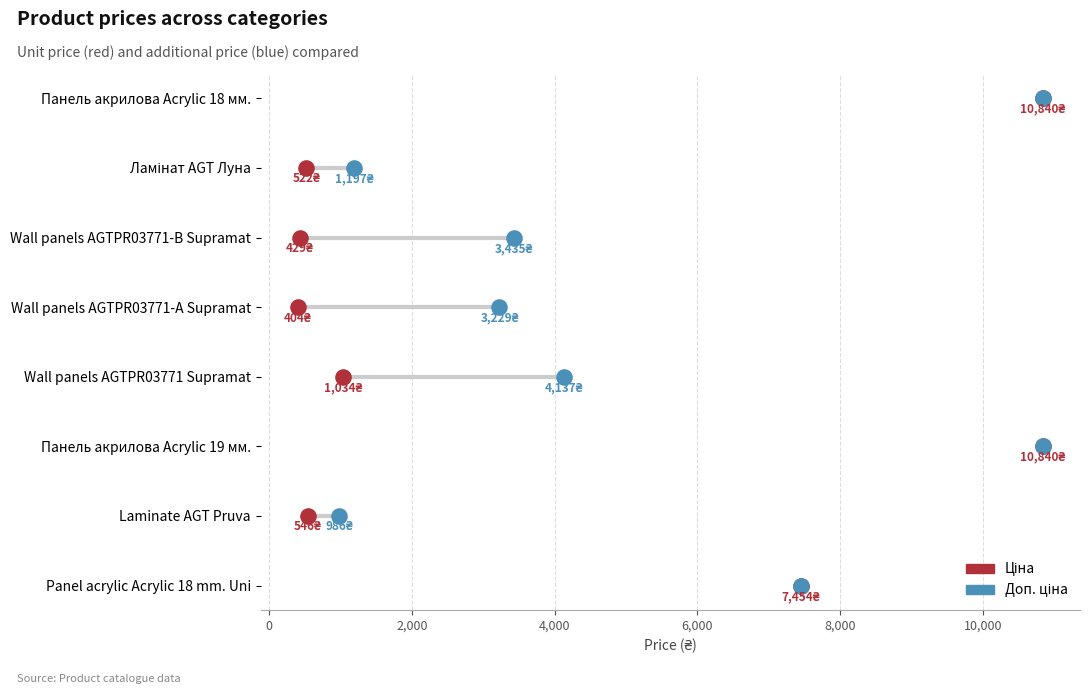

Which series reaches the maximum Y coordinate?

Ціна